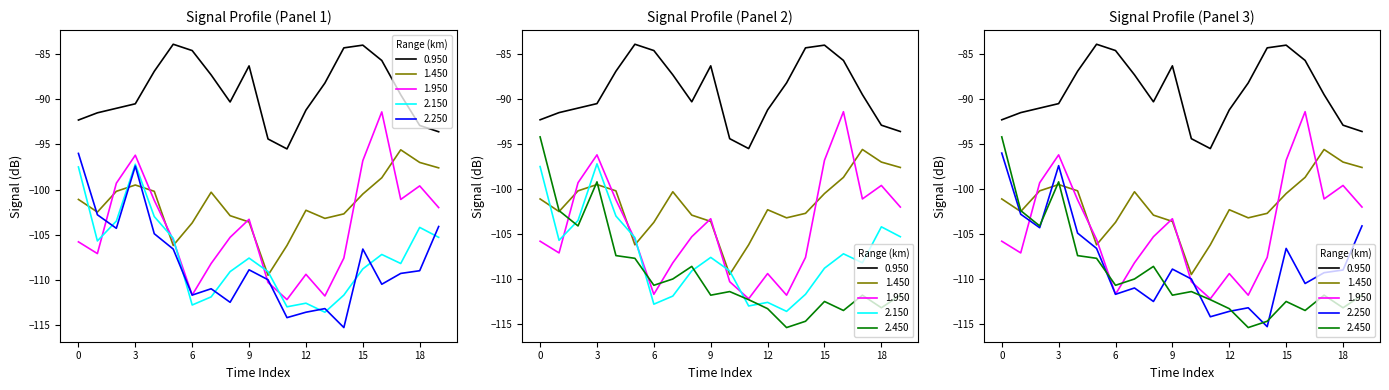

Is this an area chart (filled region under the line)?

No